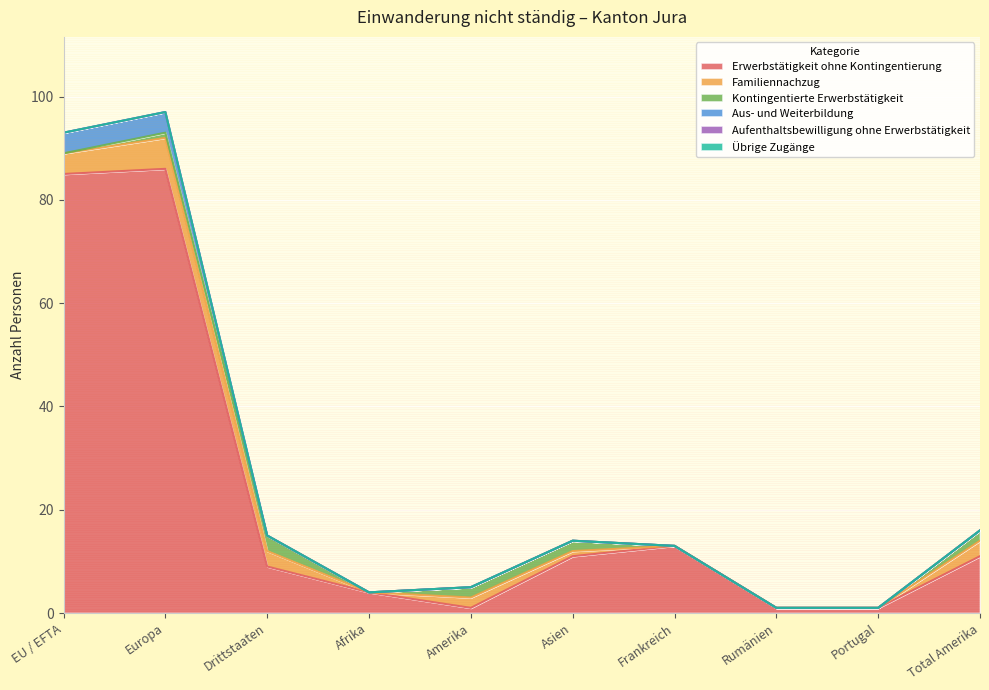

True or false: Übrige Zugänge and Aufenthaltsbewilligung ohne Erwerbstätigkeit intersect in this chart.

False